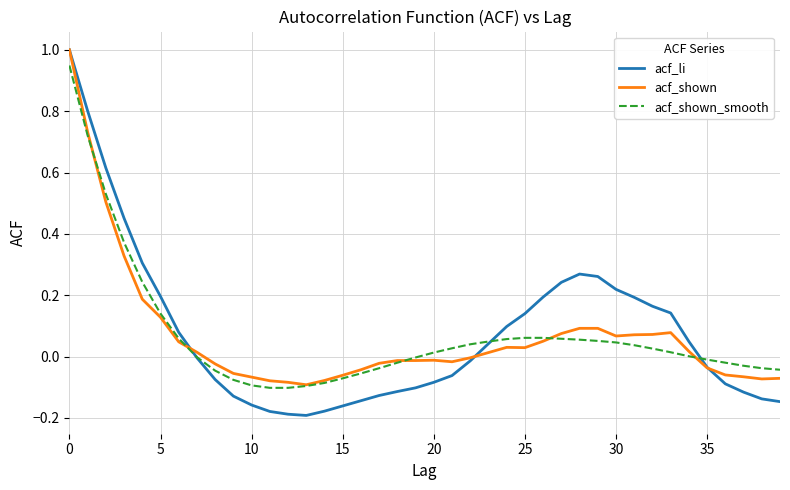

What are all the series names shown in the legend?

acf_li, acf_shown, acf_shown_smooth